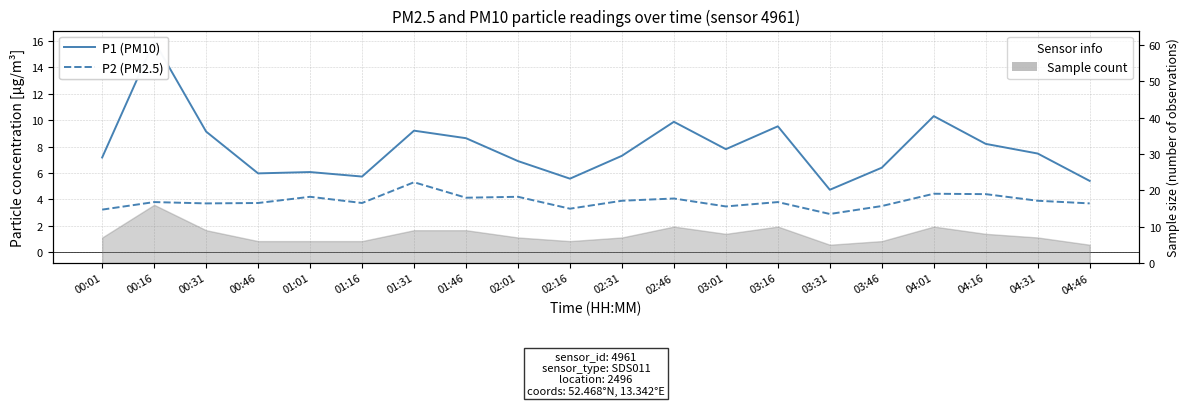

List the series in order of their overall mean, highest first.

P1 (PM10), P2 (PM2.5)